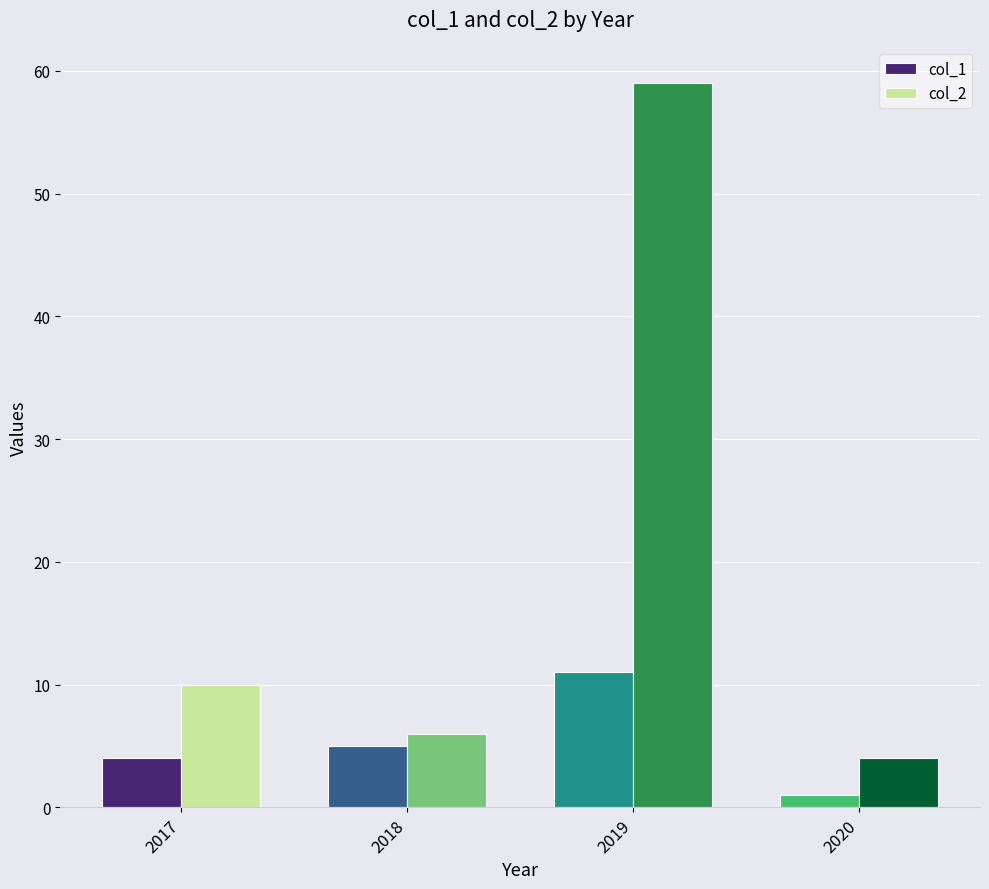

Which series has the widest spread of values?

col_2